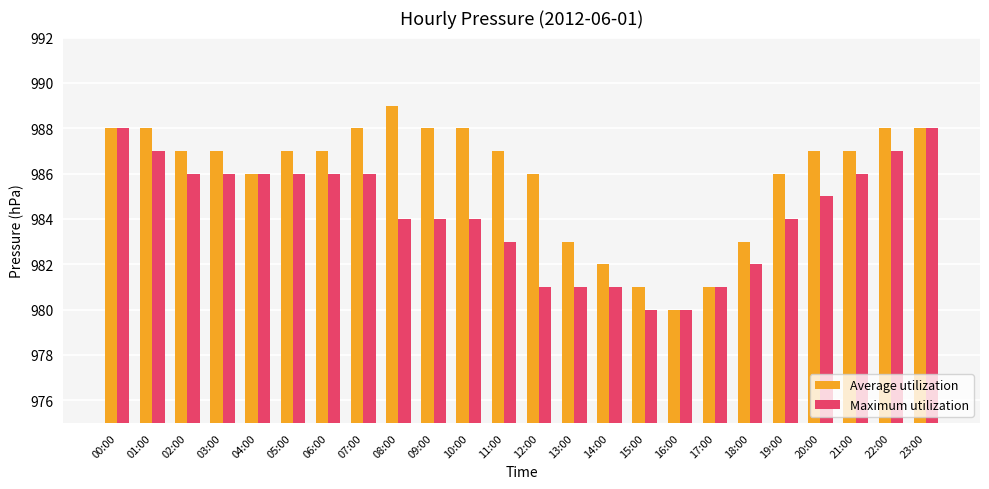

List the series in order of their overall mean, lowest first.

Maximum utilization, Average utilization